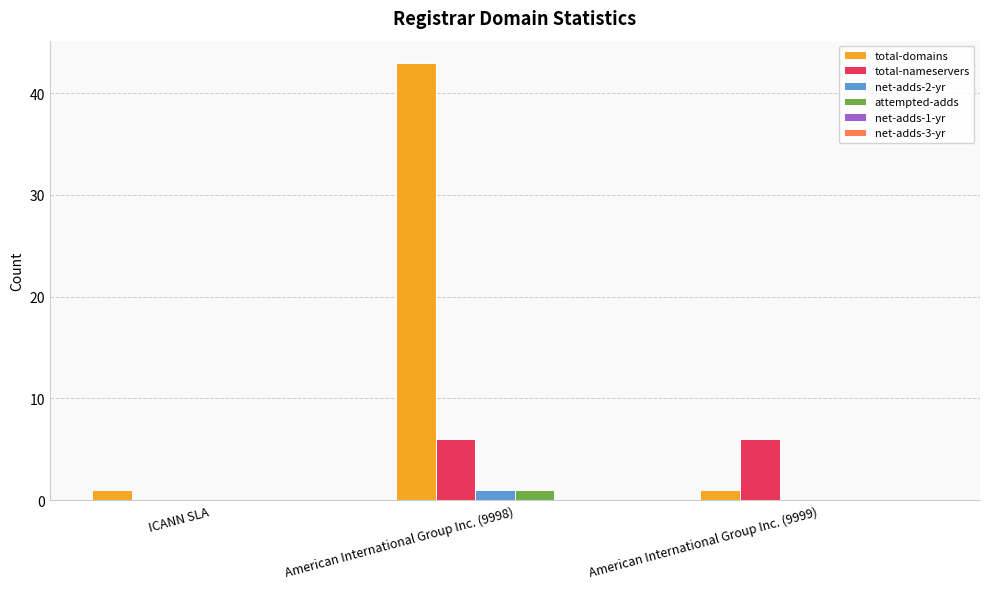

What is the sum of all total-nameservers values?

12